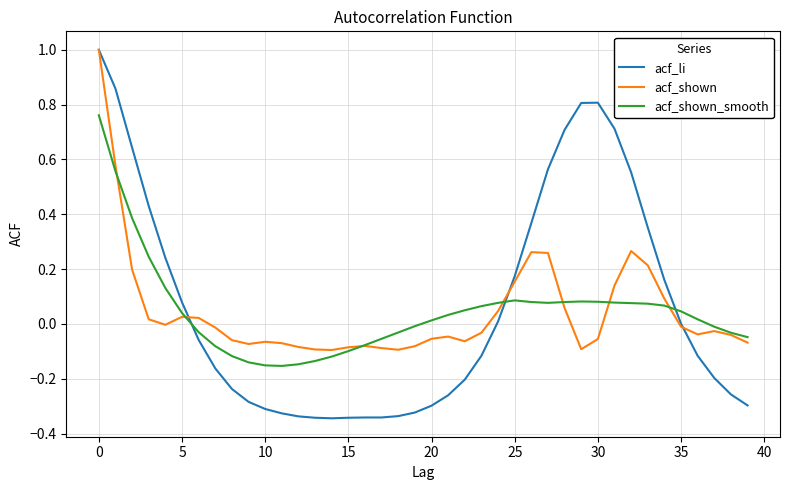

What are all the series names shown in the legend?

acf_li, acf_shown, acf_shown_smooth